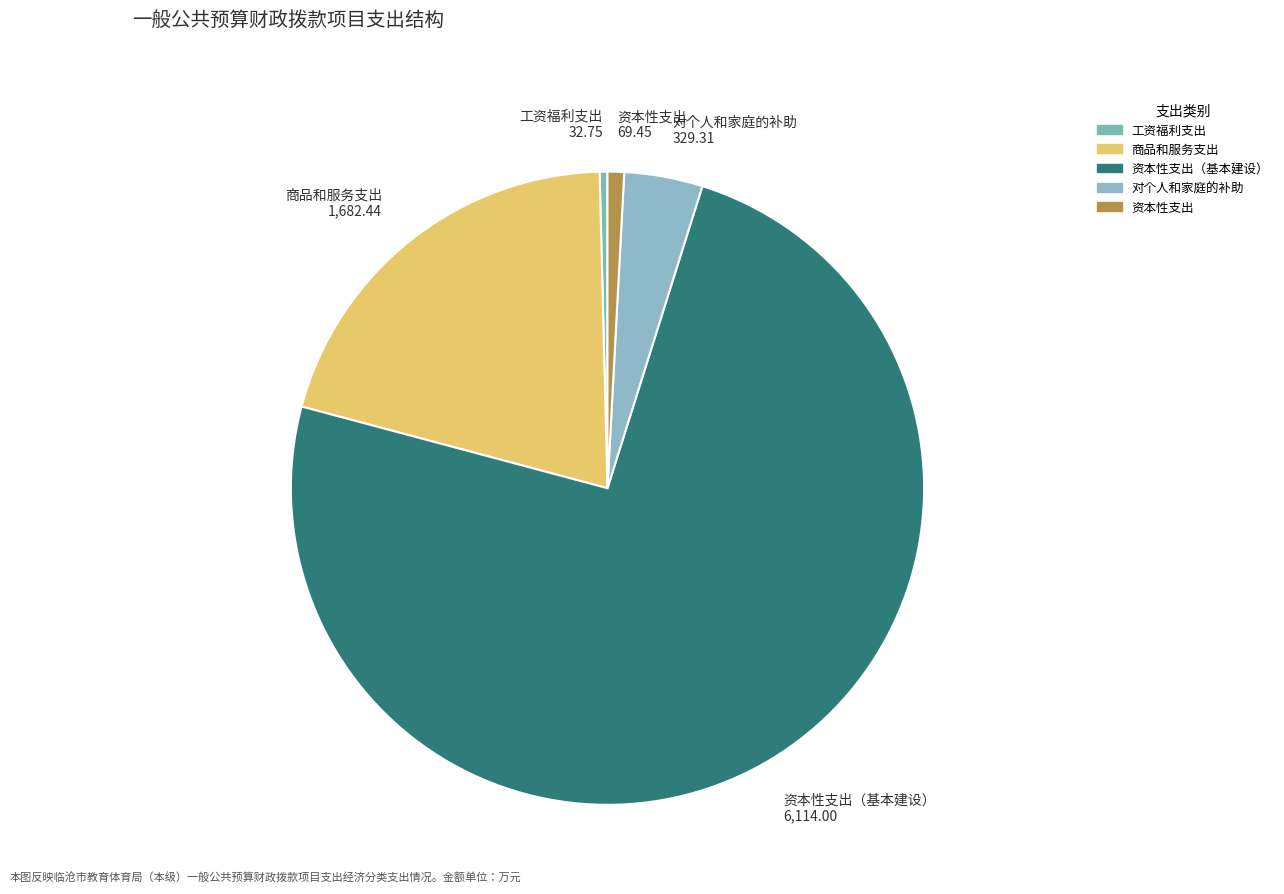

True or false: 资本性支出 69.45 accounts for 15% of the total.

False